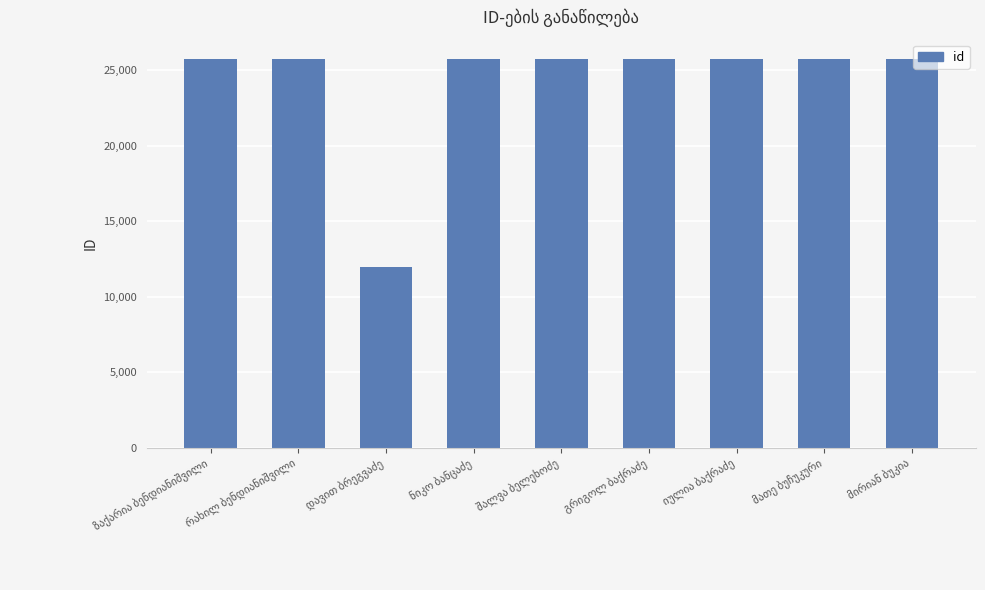

What is the sum of all values?

217790